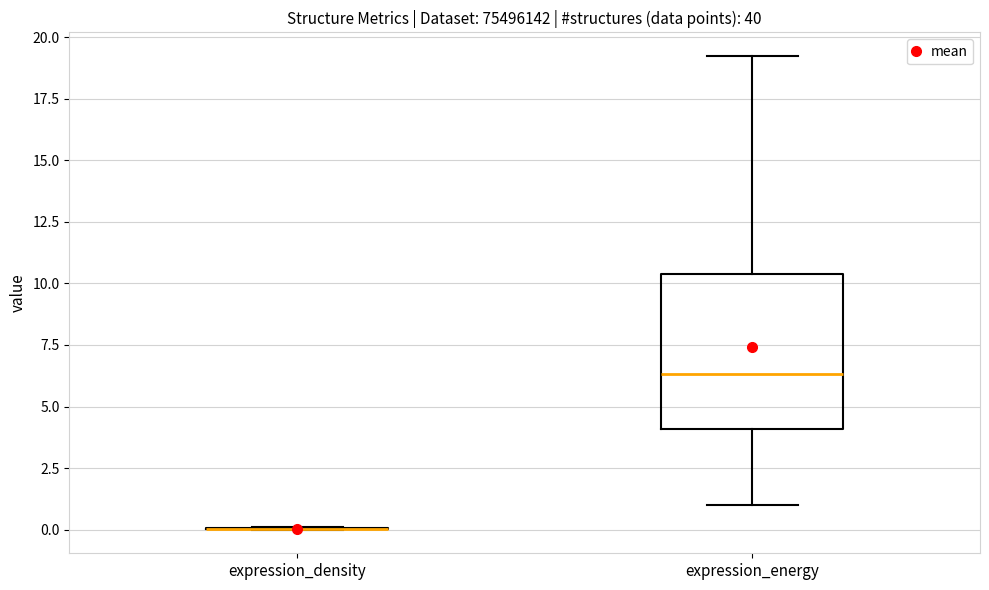

Comparing the boxes themselves (not the whiskers), which one is the tallest?

expression_energy